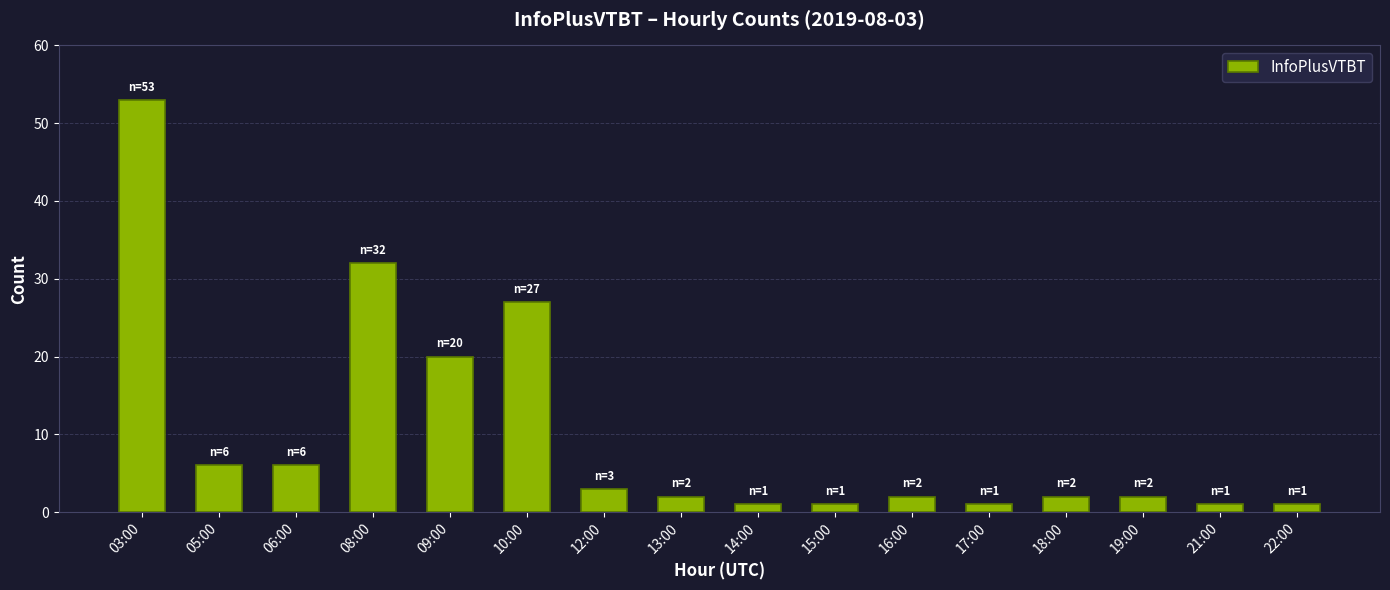

Which has a higher value, 17:00 or 19:00?

19:00